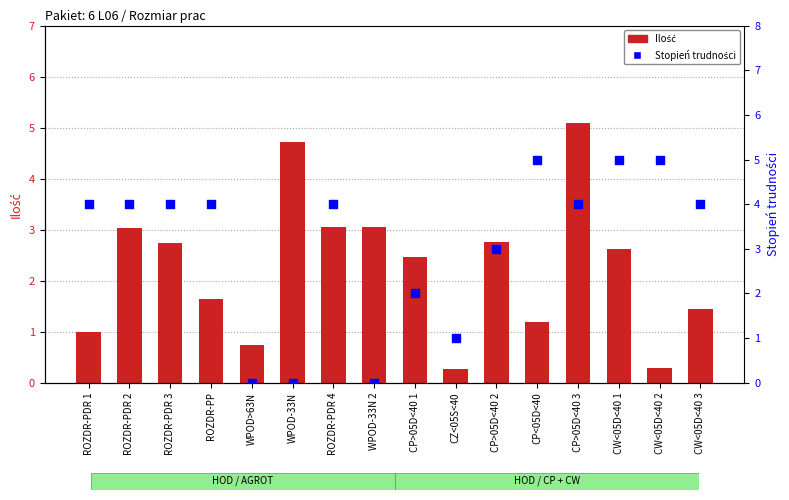

At how many categories does at least one series exceed 3?

12